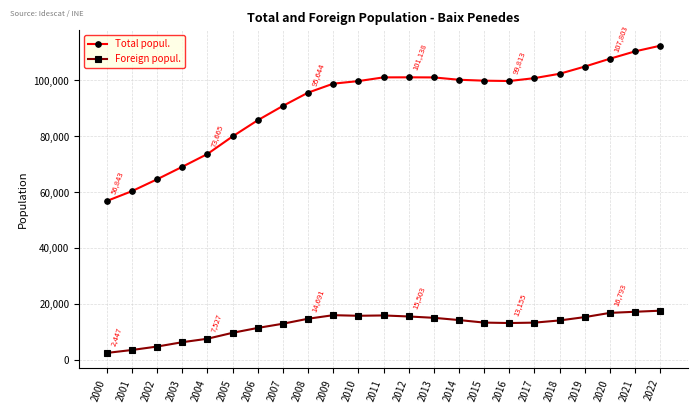

How many categories are shown in the chart?

23